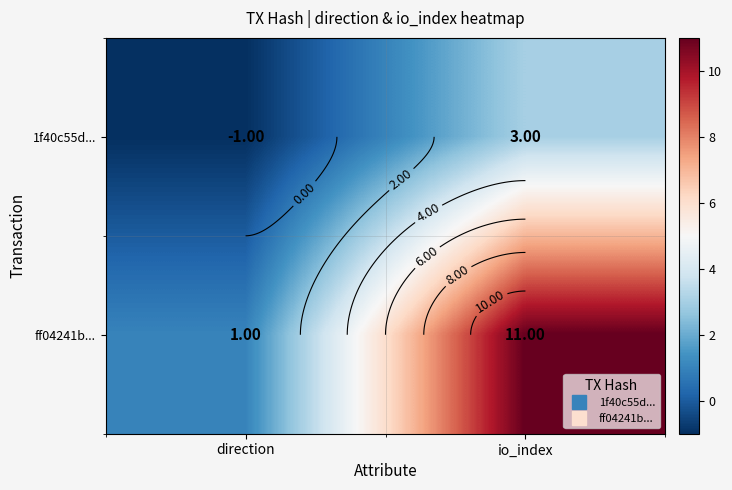

Which series changed the most between direction and io_index?

ff04241b...